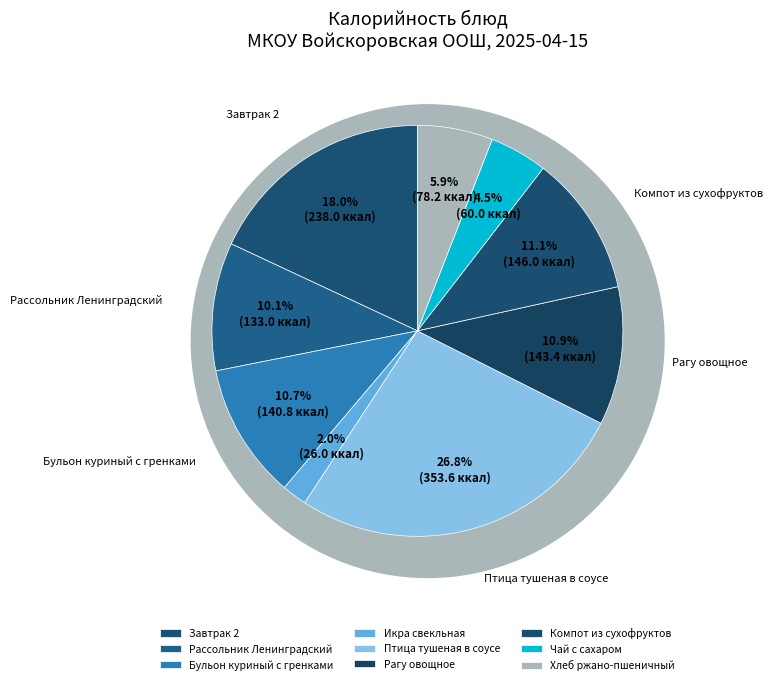

Do Завтрак 2 and Компот из сухофруктов together represent more than half of the pie?

No